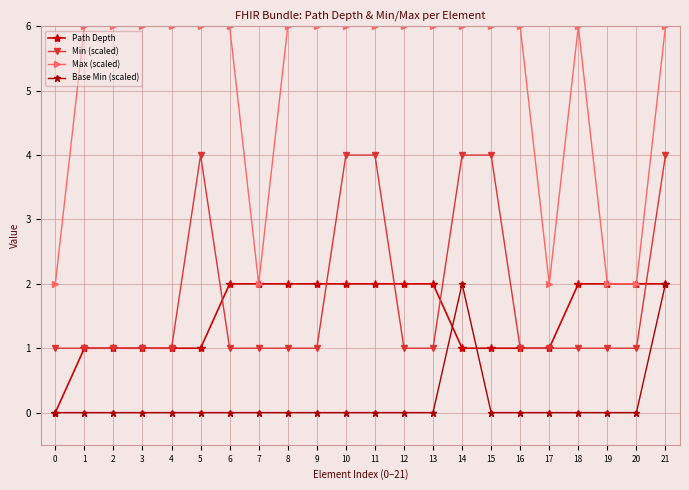

Is it true that Base Min (scaled) equals -1 at 9?

False